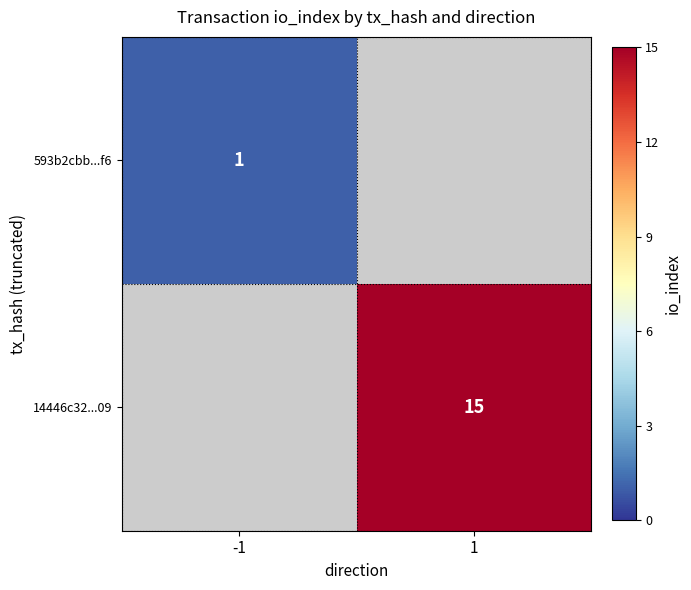

True or false: 593b2cbb...f6 has a value of 0 at -1.

False